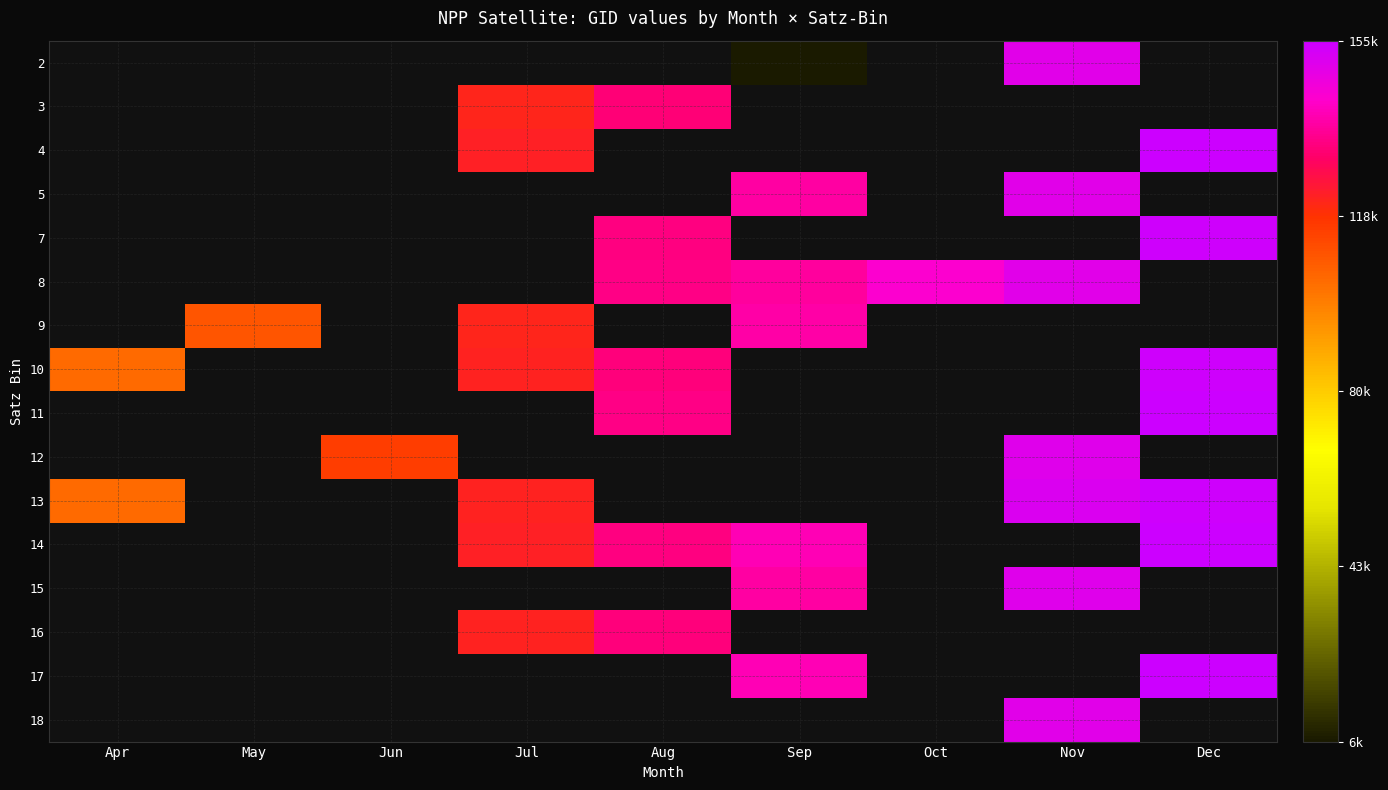

Between Nov and Sep, which is larger?

Nov